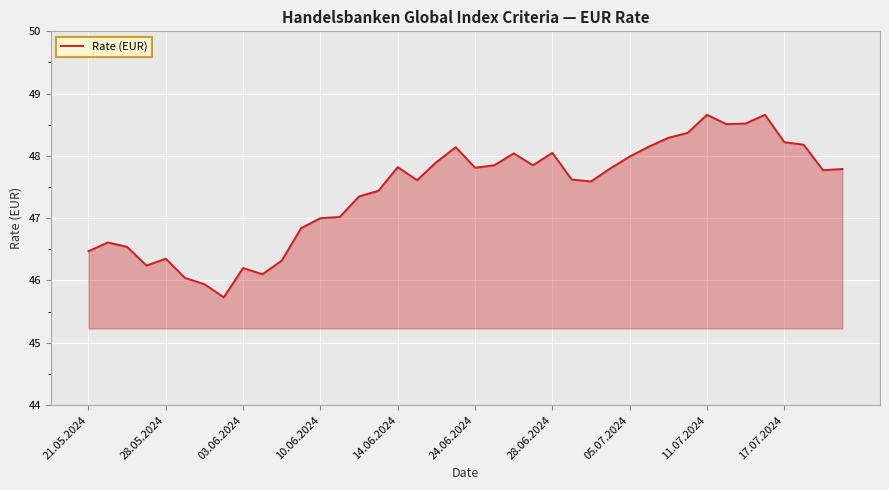

What is the smallest value displayed?

45.7